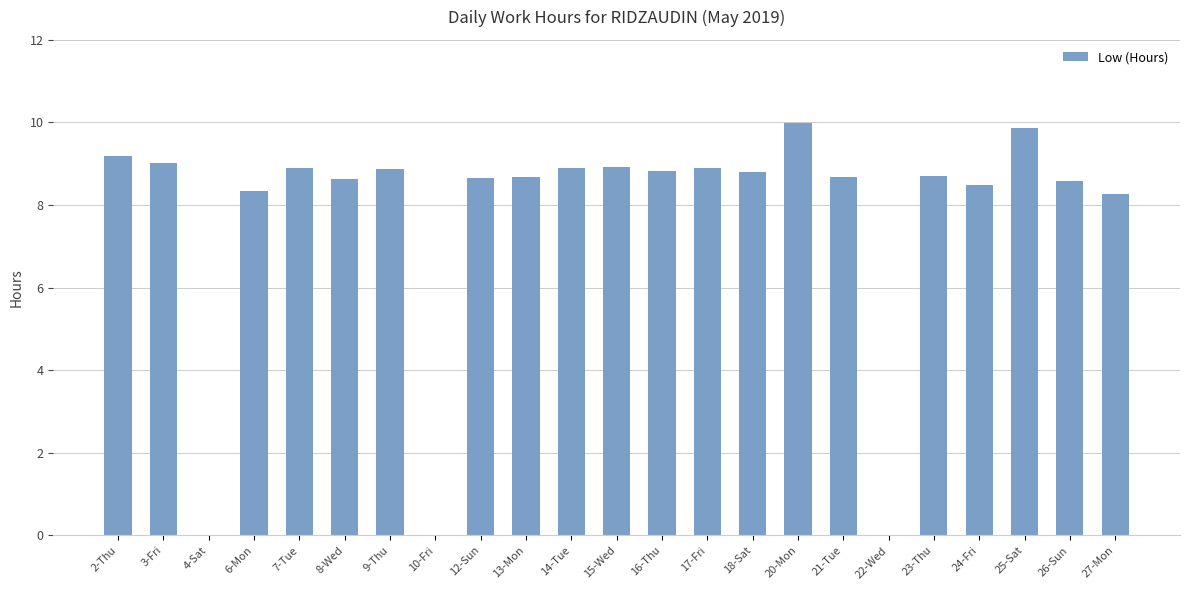

Between 26-Sun and 15-Wed, which is larger?

15-Wed